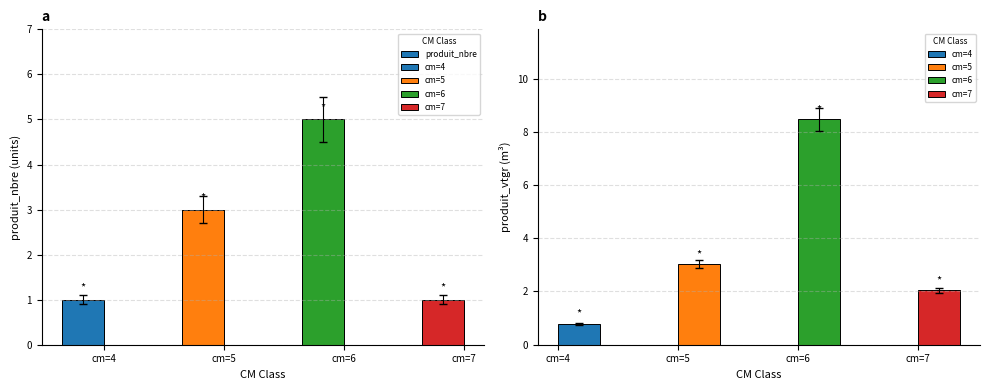

What is the greatest value displayed?

5